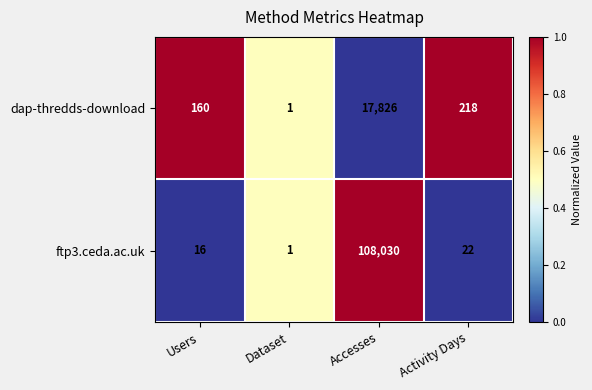

What is the total value across all series at Users?

176